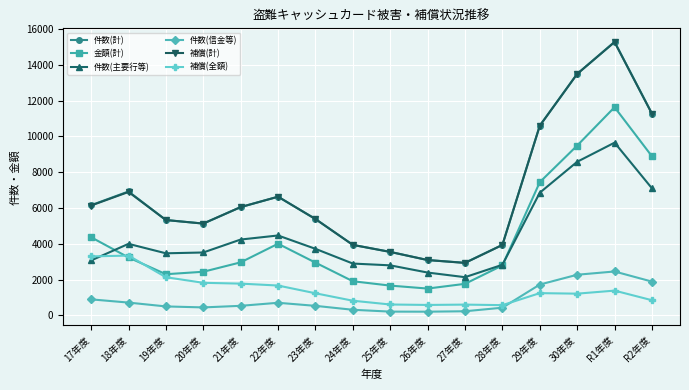

True or false: 件数(信金等) and 件数(計) cross at least once.

False